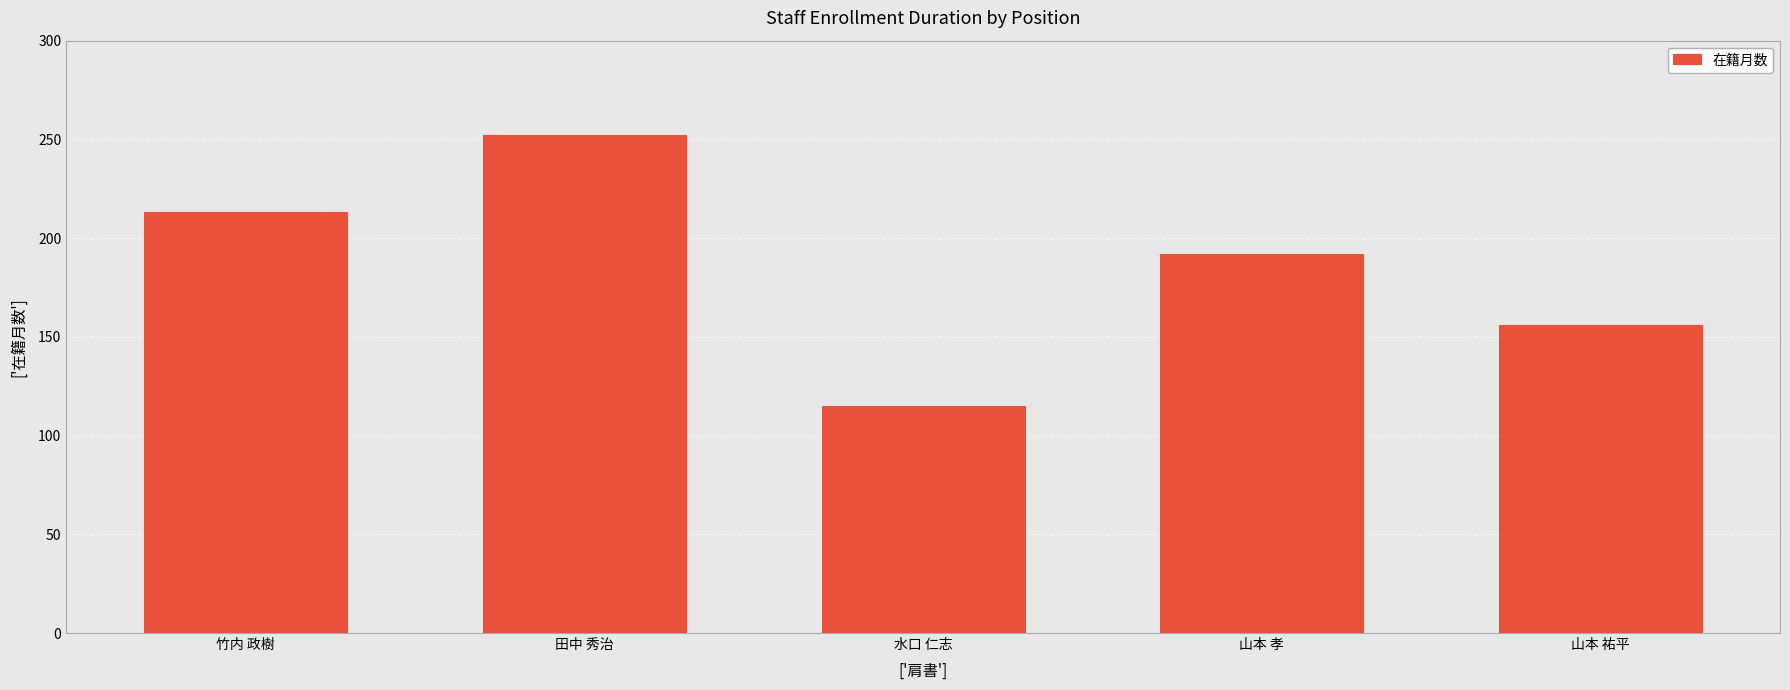

What is the approximate value at 山本 祐平?

156